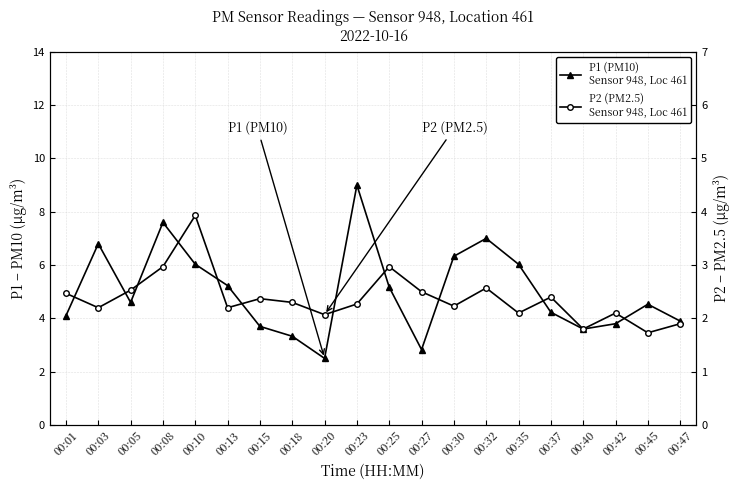

The value of P1 (PM10) – Sensor 948 at 00:15 is 1.9. True or false?

False